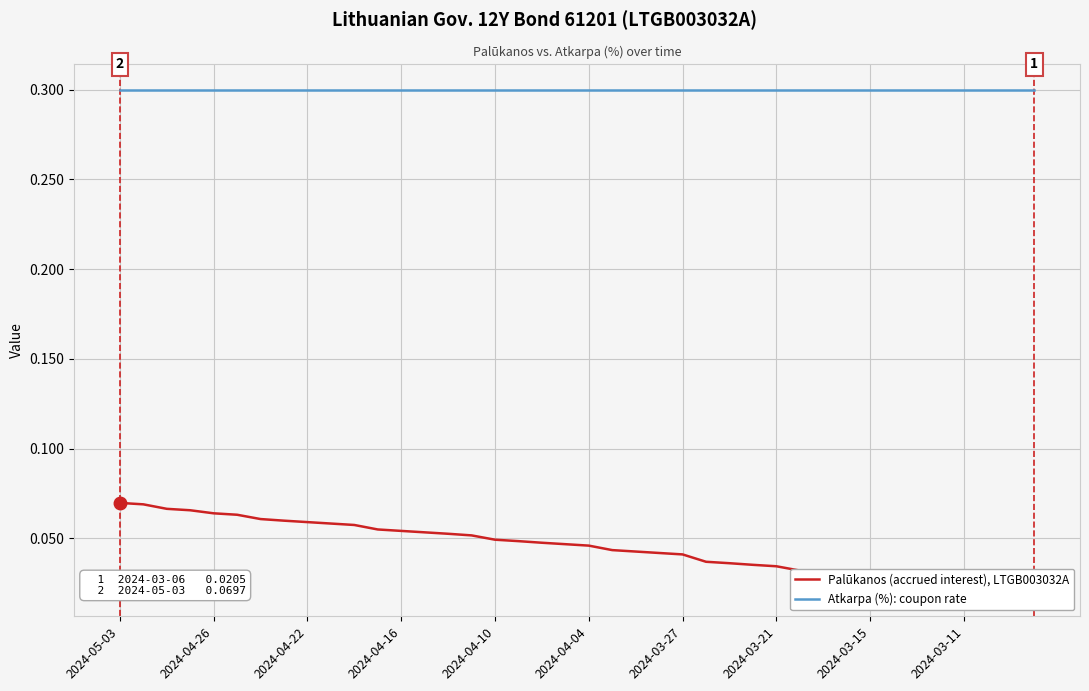

Which series has the largest range (max minus min)?

Palūkanos (accrued interest), LTGB003032A